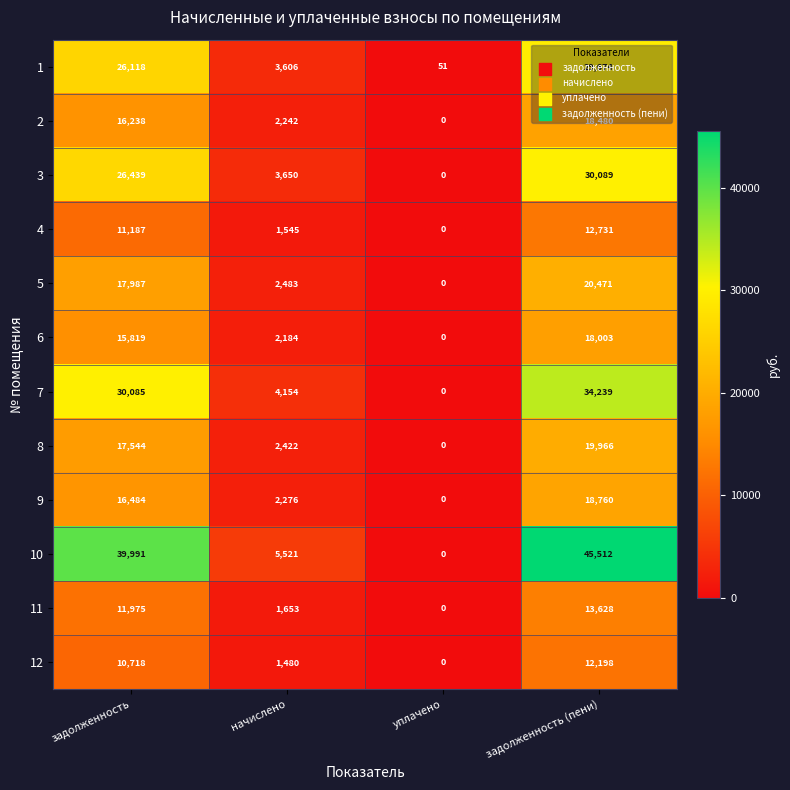

What is the average value of the 12 series?

6099